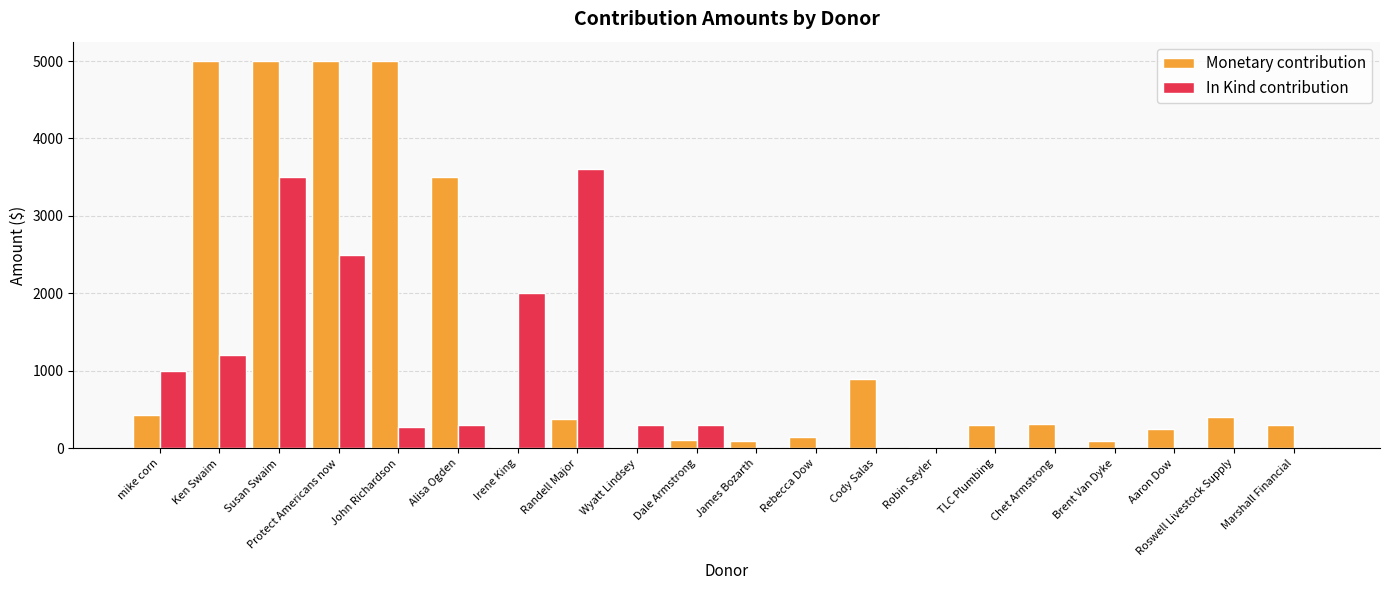

The In Kind contribution series shows 682 at mike corn. True or false?

False